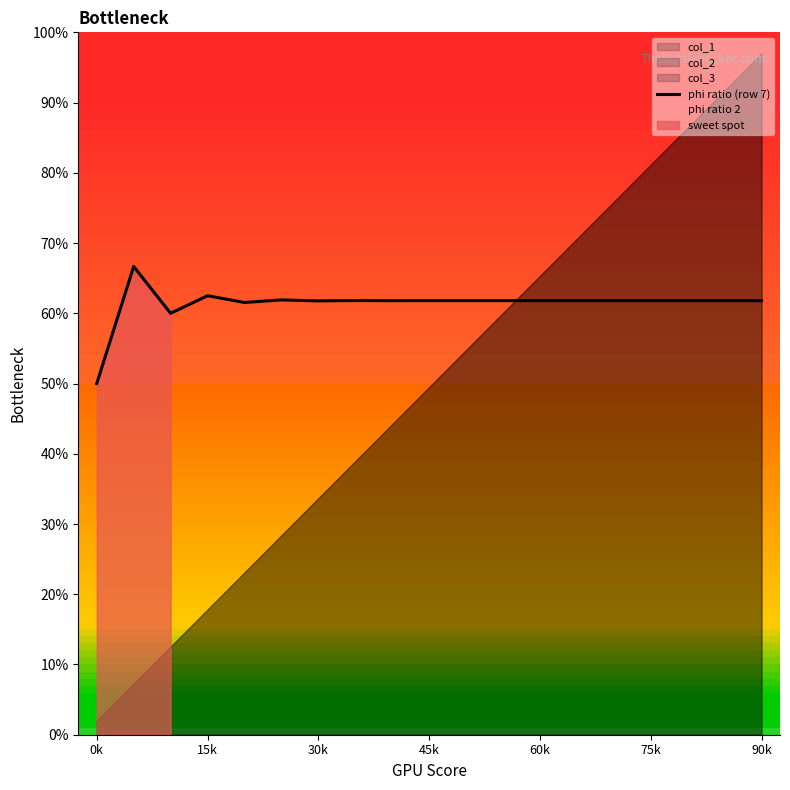

True or false: phi ratio (row 7) and phi ratio 2 intersect in this chart.

False